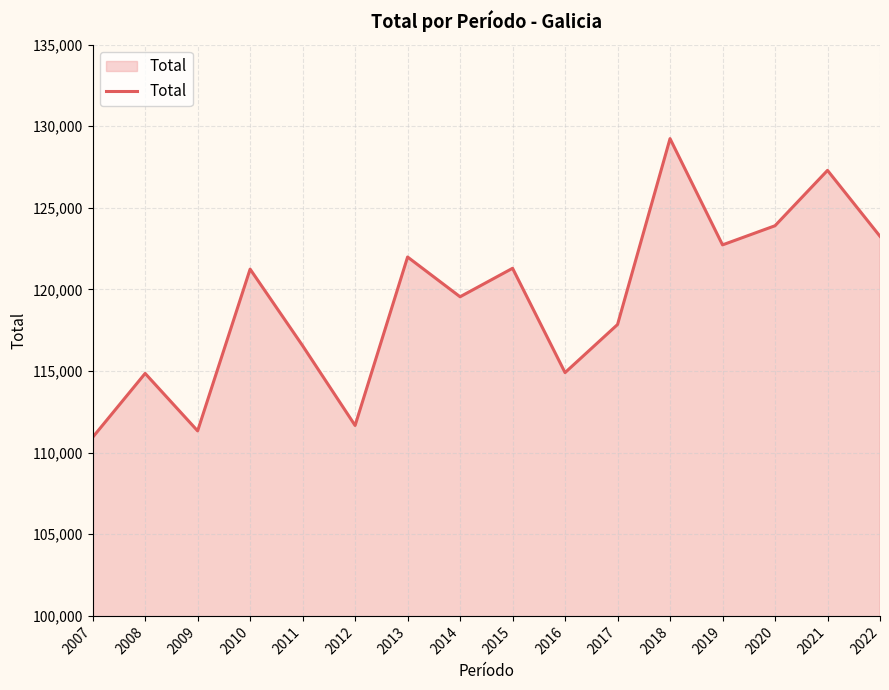

Between 2011 and 2018, which is larger?

2018